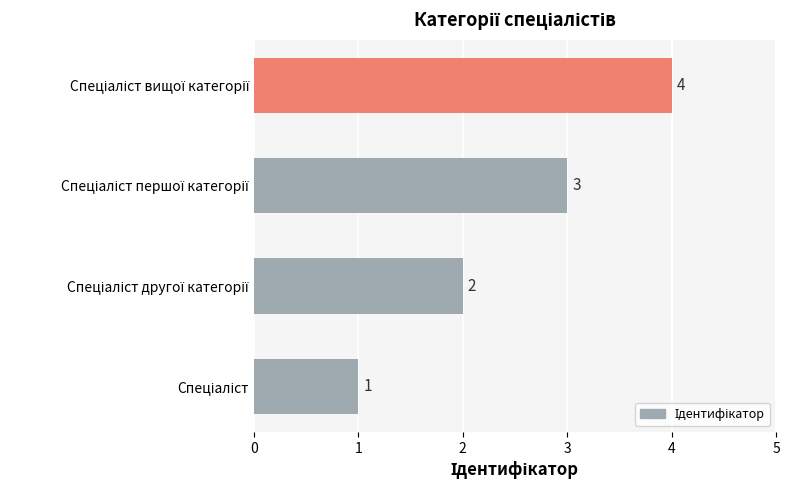

What is the sum of all values?

10